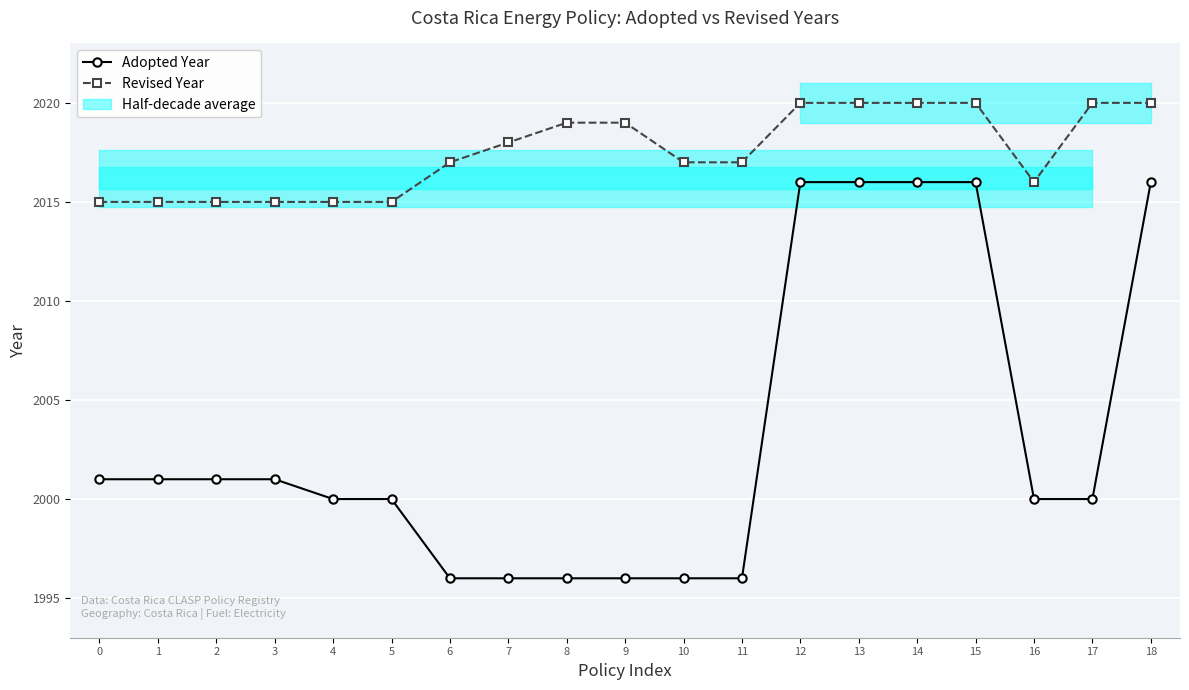

At which label does Revised Year first exceed 2017?

7